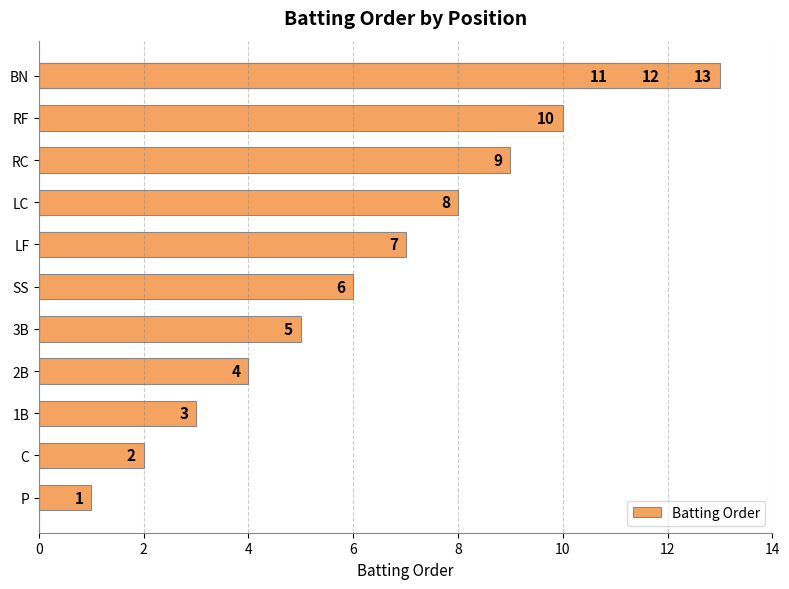

What is the difference between the second highest and second lowest values?

10